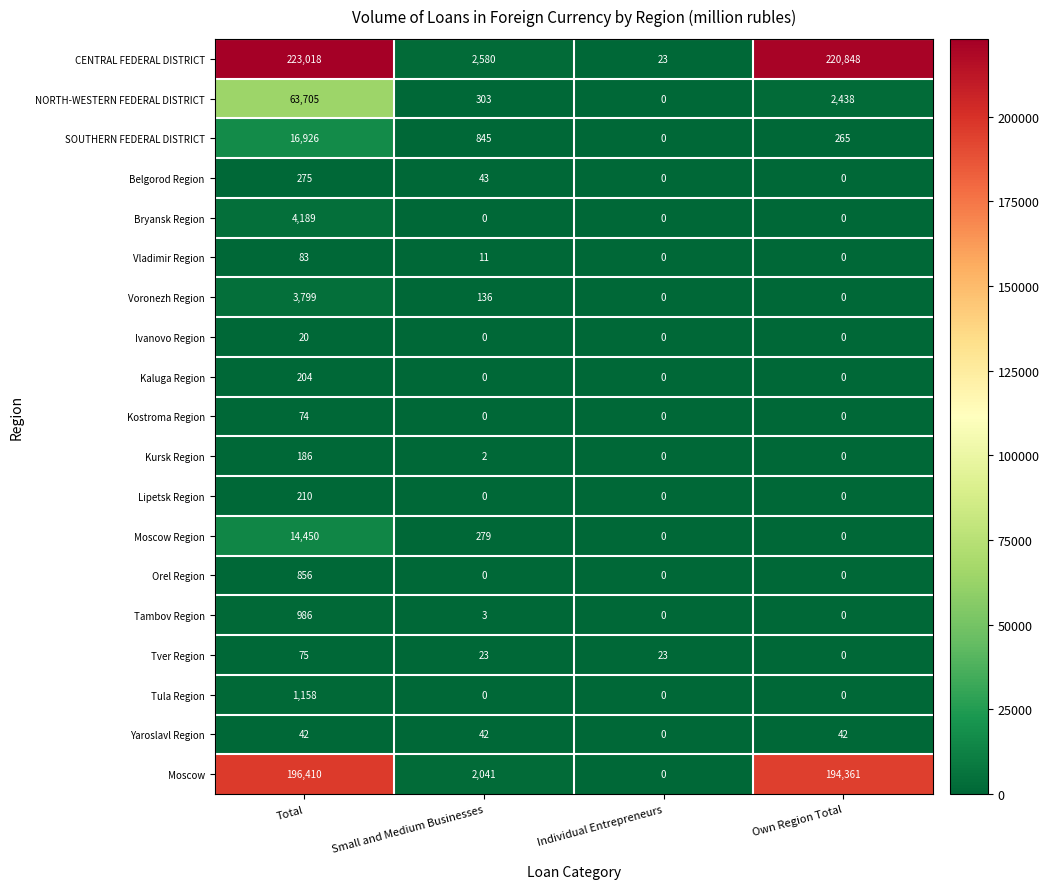

Count the number of data series in this chart.

19